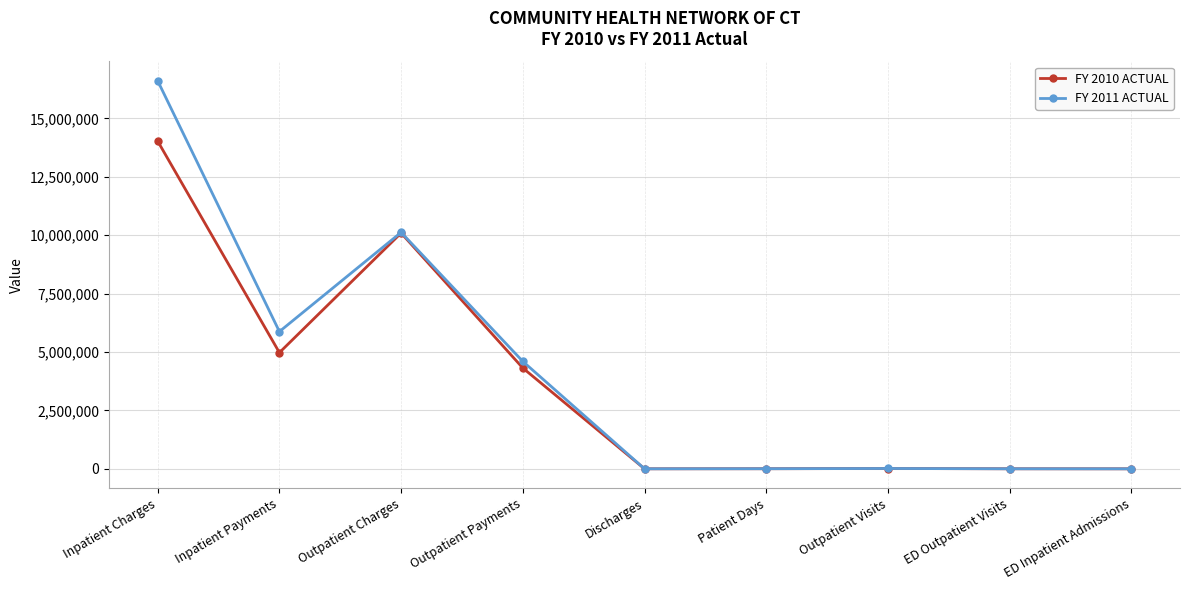

Is it true that FY 2010 ACTUAL equals 10093390 at Outpatient Charges?

True